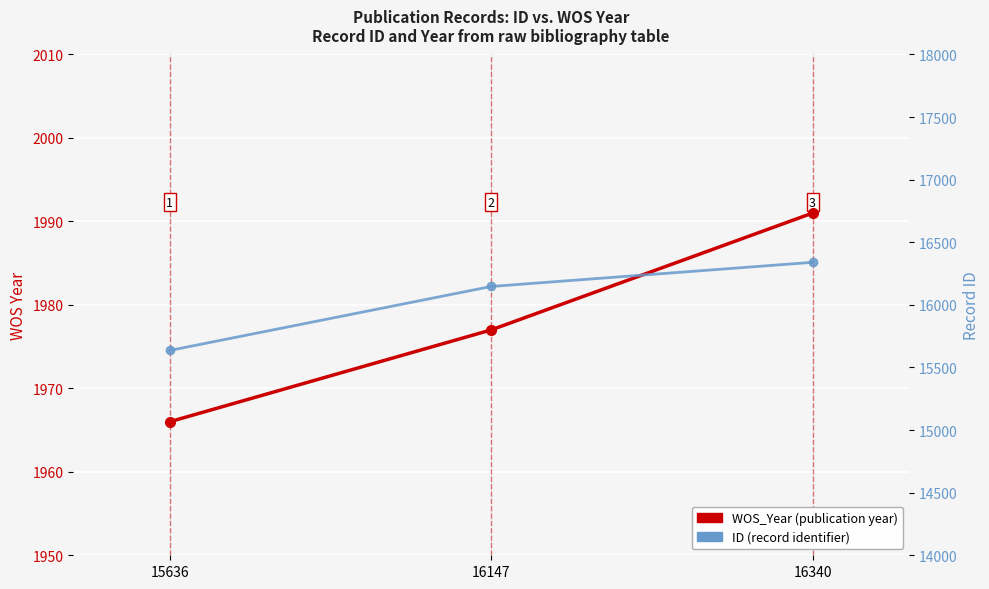

How many lines are shown in the chart?

2